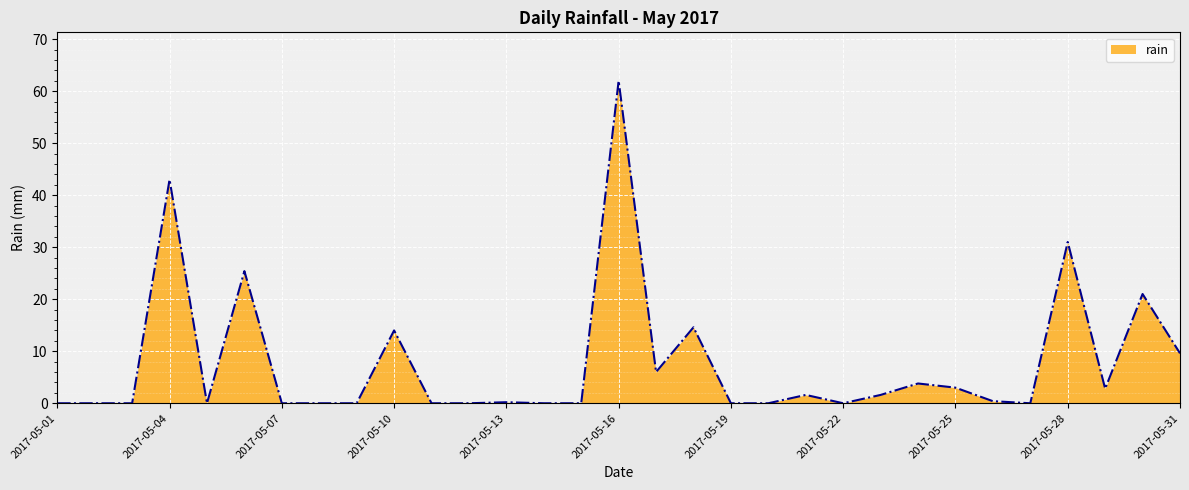

How many distinct data groups are displayed?

1